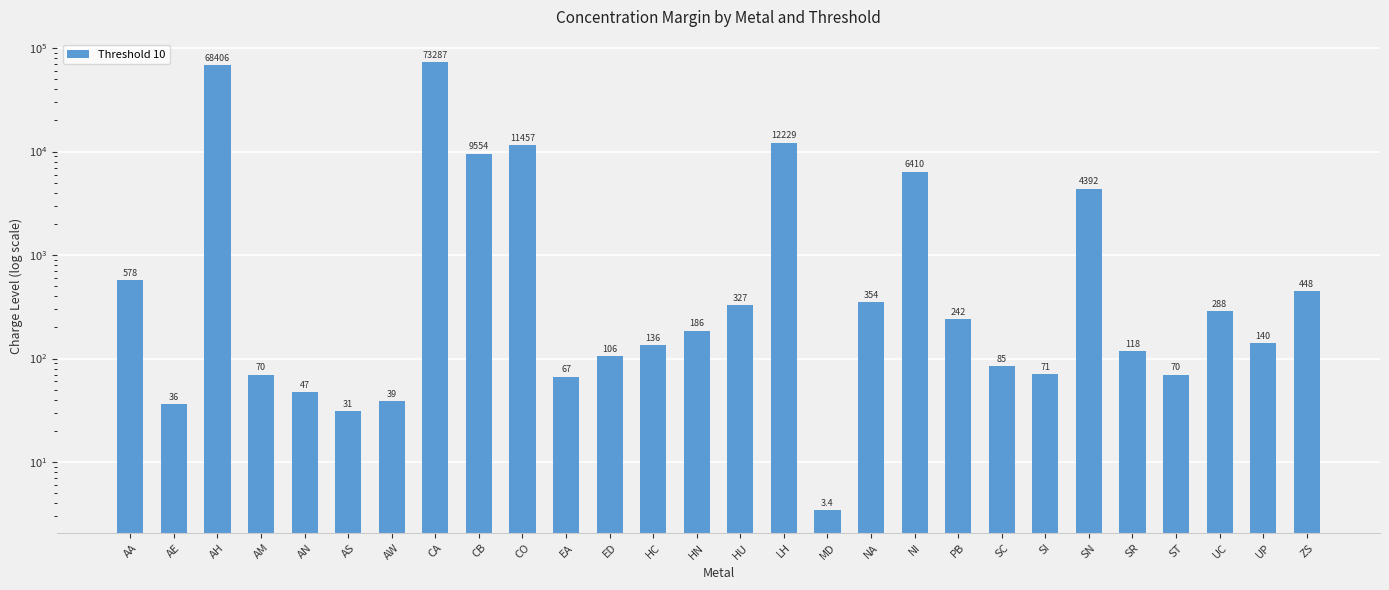

Count the number of data series in this chart.

1